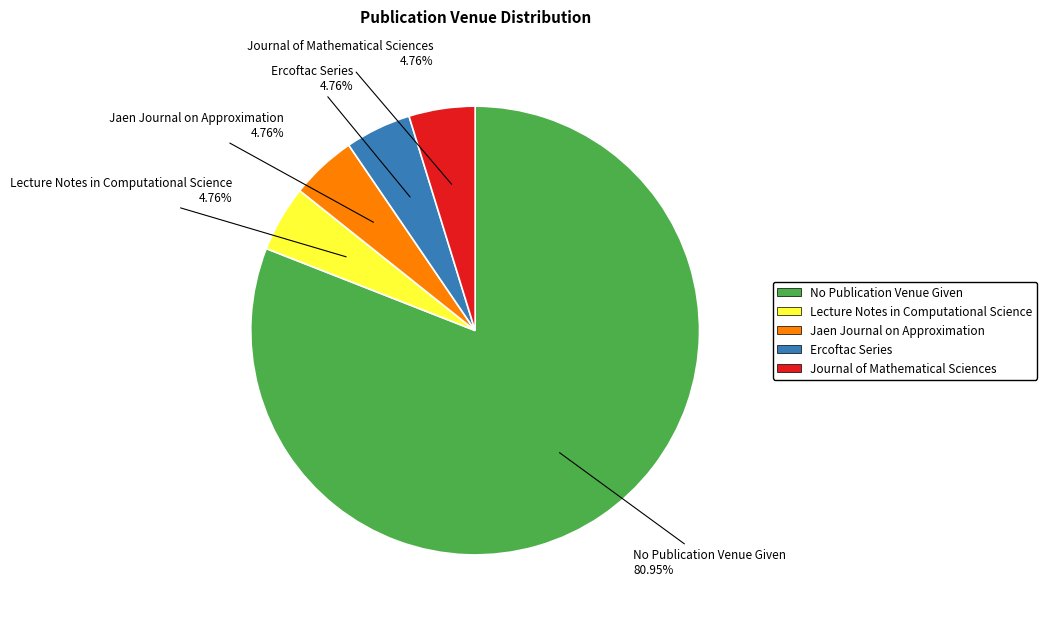

To the nearest percent, what is the difference between the largest and smallest slice percentages?

76%